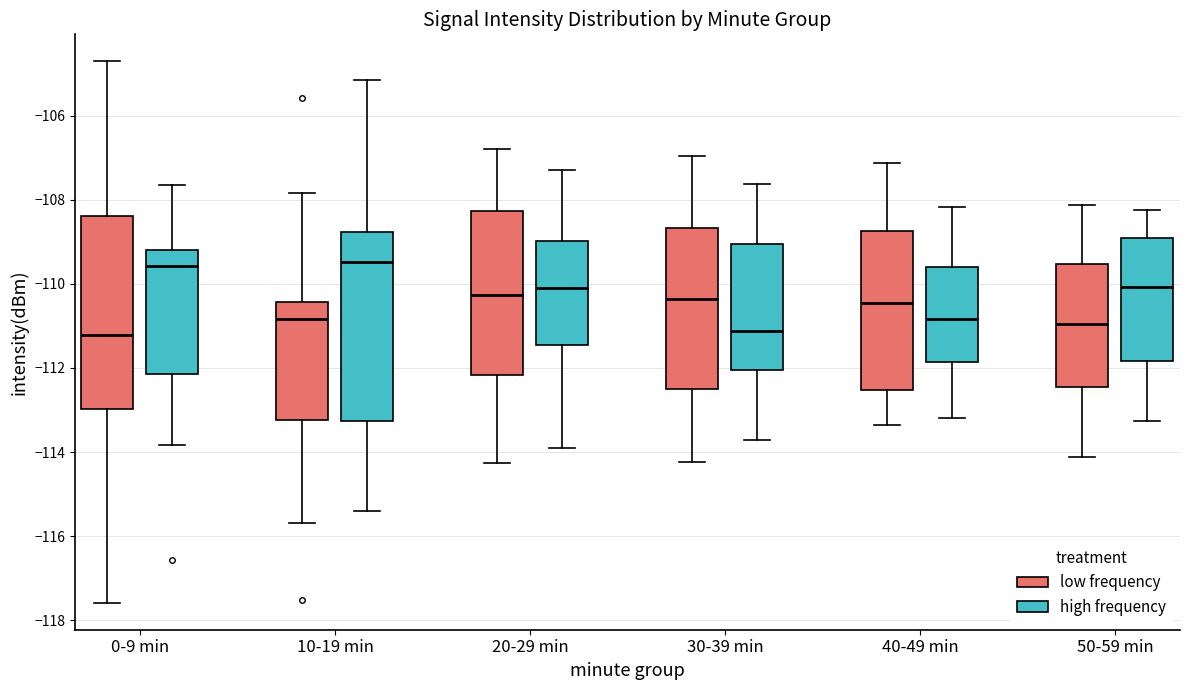

Reading left to right, read every box against the y-axis: the position of its median line, the range the box covers, and the ends of its whiskers. The values are not printed on the chart, so give them approximately, as read against the axis.

0-9 min (low frequency): median -111.2, box -113.0 to -108.4, whiskers -117.6 to -104.8
0-9 min (high frequency): median -109.6, box -112.2 to -109.2, whiskers -113.8 to -107.6
10-19 min (low frequency): median -110.8, box -113.2 to -110.4, whiskers -115.6 to -107.8
10-19 min (high frequency): median -109.4, box -113.2 to -108.8, whiskers -115.4 to -105.2
20-29 min (low frequency): median -110.2, box -112.2 to -108.2, whiskers -114.2 to -106.8
20-29 min (high frequency): median -110.0, box -111.4 to -109.0, whiskers -114.0 to -107.2
30-39 min (low frequency): median -110.4, box -112.6 to -108.6, whiskers -114.2 to -107.0
30-39 min (high frequency): median -111.2, box -112.0 to -109.0, whiskers -113.8 to -107.6
40-49 min (low frequency): median -110.4, box -112.6 to -108.8, whiskers -113.4 to -107.2
40-49 min (high frequency): median -110.8, box -111.8 to -109.6, whiskers -113.2 to -108.2
50-59 min (low frequency): median -111.0, box -112.4 to -109.6, whiskers -114.2 to -108.2
50-59 min (high frequency): median -110.0, box -111.8 to -109.0, whiskers -113.2 to -108.2